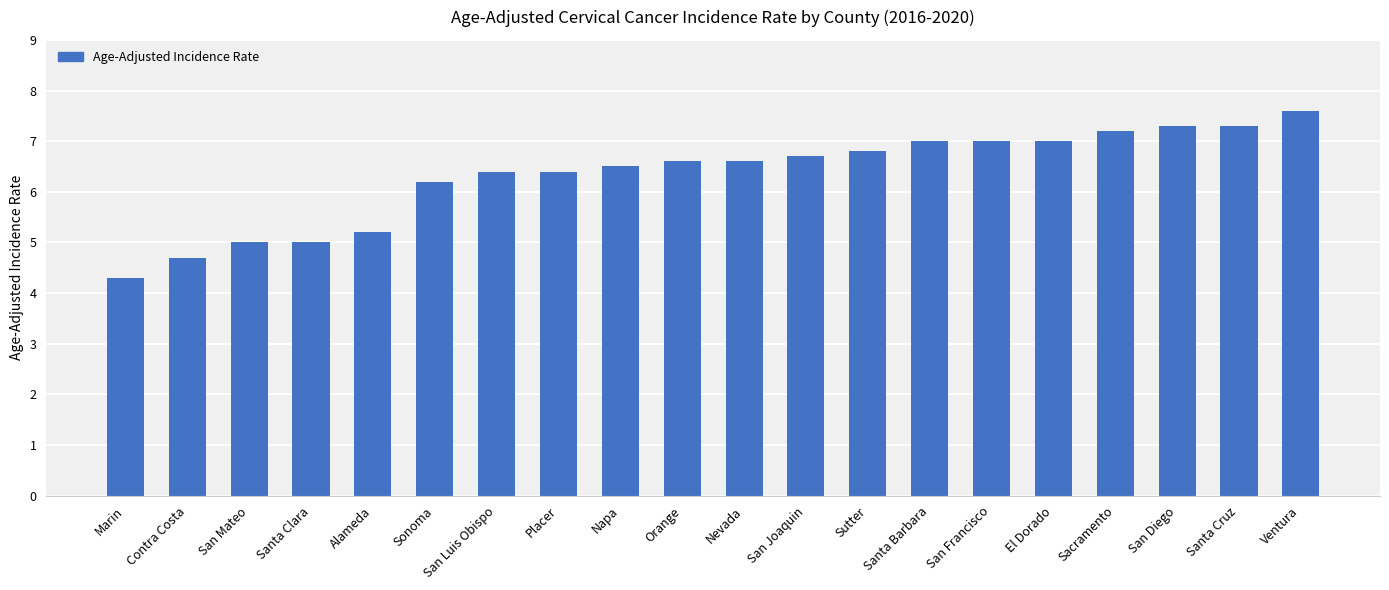

What is the difference between the values at San Francisco and San Diego?

0.3